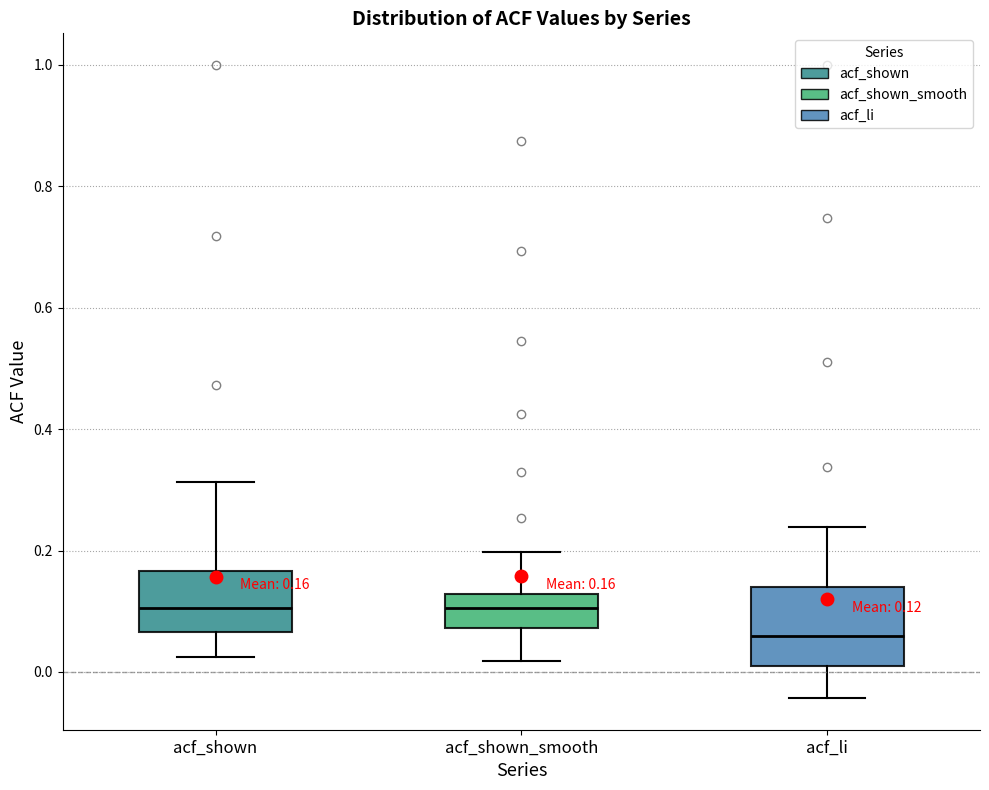

Comparing the boxes themselves (not the whiskers), which one is the tallest?

acf_li